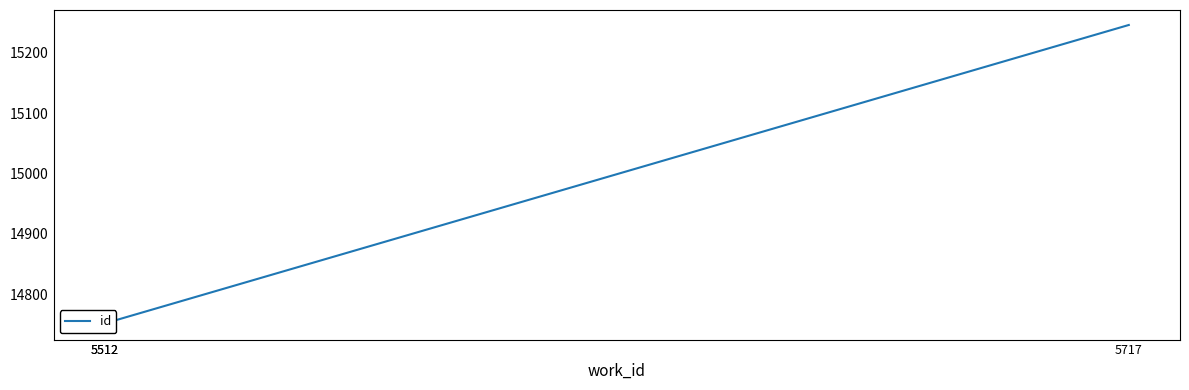

The value at 5512 is 5155. True or false?

False